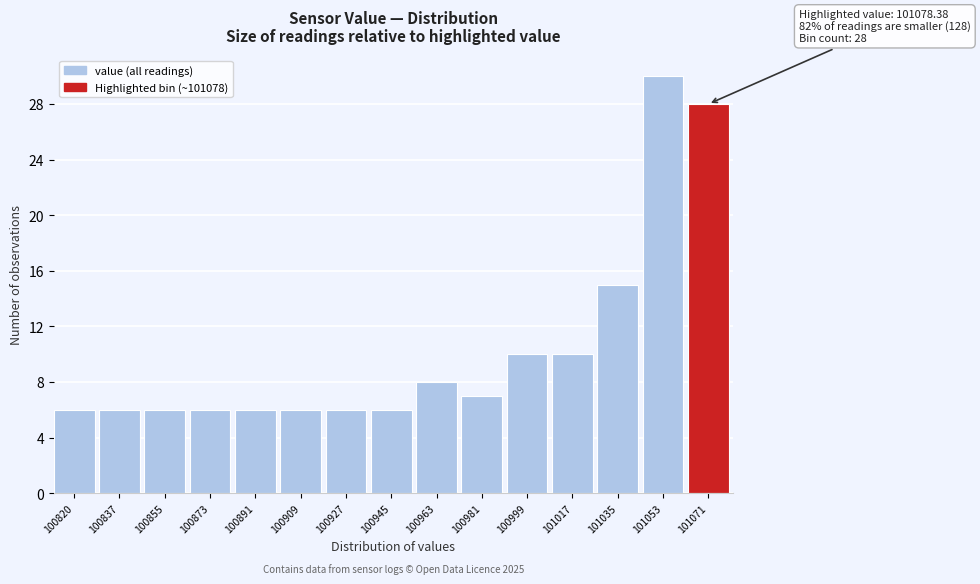

Reading left to right, what are all the values shown in this chart?

6	6	6	6	6	6	6	6	8	7	10	10	15	30	28